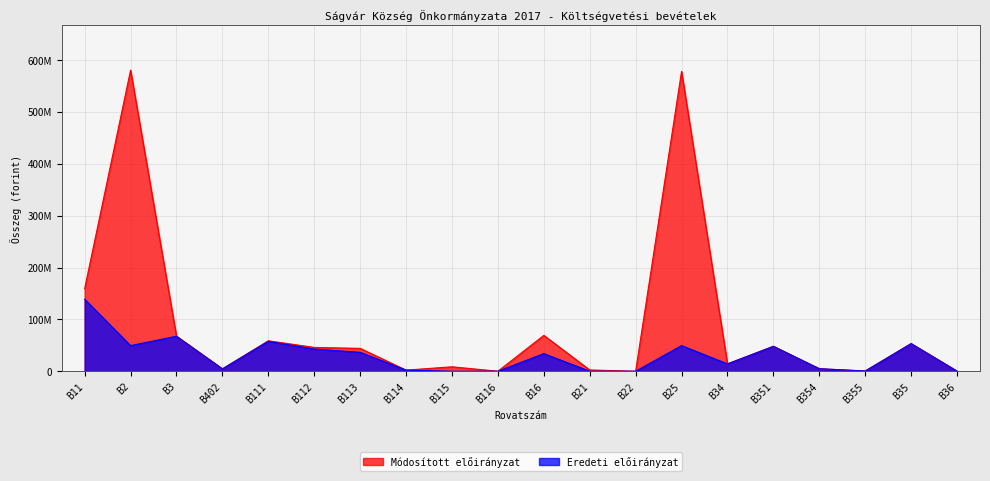

Reading left to right, extract all data points from this chart.

Módosított előirányzat: B11=159299960	B2=580555781	B3=67450000	B402=4483000	B111=58679484	B112=45887156	B113=44066948	B114=2143200	B115=8523172	B116=0	B16=69116191	B21=2419349	B22=0	B25=578136432	B34=14100000	B351=48000000	B354=4800000	B355=400000	B35=53200000	B36=150000
Eredeti előirányzat: B11=138881974	B2=49369432	B3=67450000	B402=4483000	B111=57555659	B112=42757316	B113=36425799	B114=2143200	B115=0	B116=0	B16=33906191	B21=0	B22=0	B25=49369432	B34=14100000	B351=48000000	B354=4800000	B355=400000	B35=53200000	B36=150000